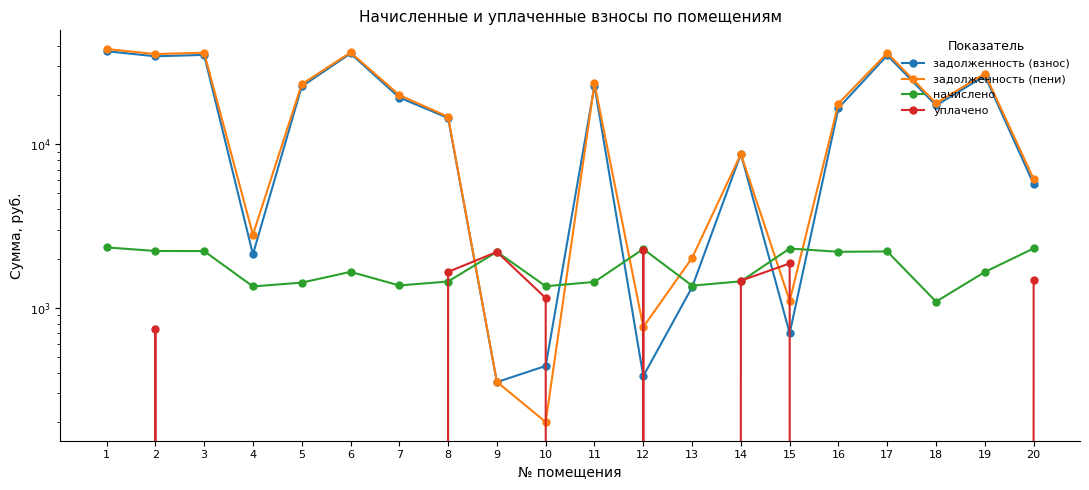

Is this an area chart (filled region under the line)?

No